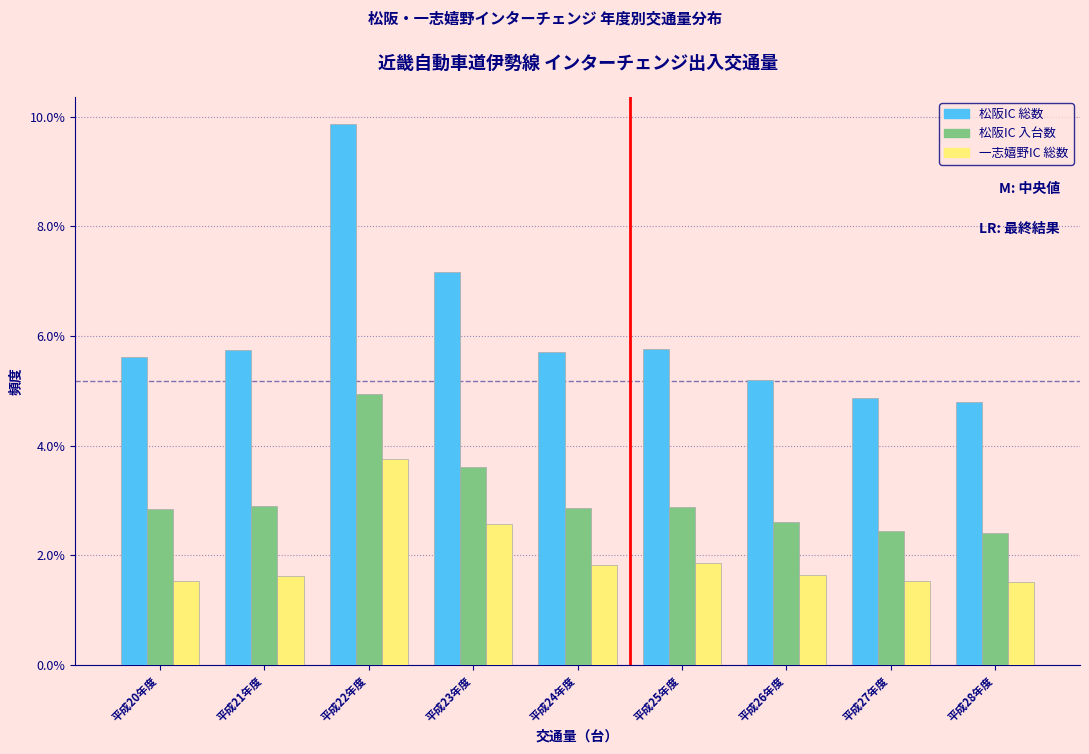

What is the maximum value for 松阪IC 入台数?

4.9